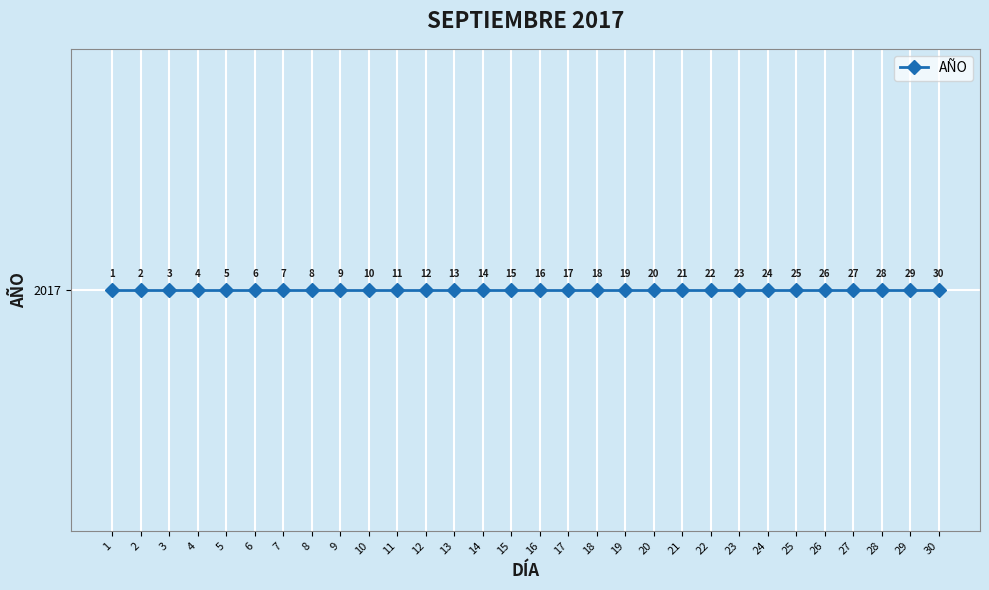

Reading left to right, list all the values displayed in this chart.

1	2	3	4	5	6	7	8	9	10	11	12	13	14	15	16	17	18	19	20	21	22	23	24	25	26	27	28	29	30